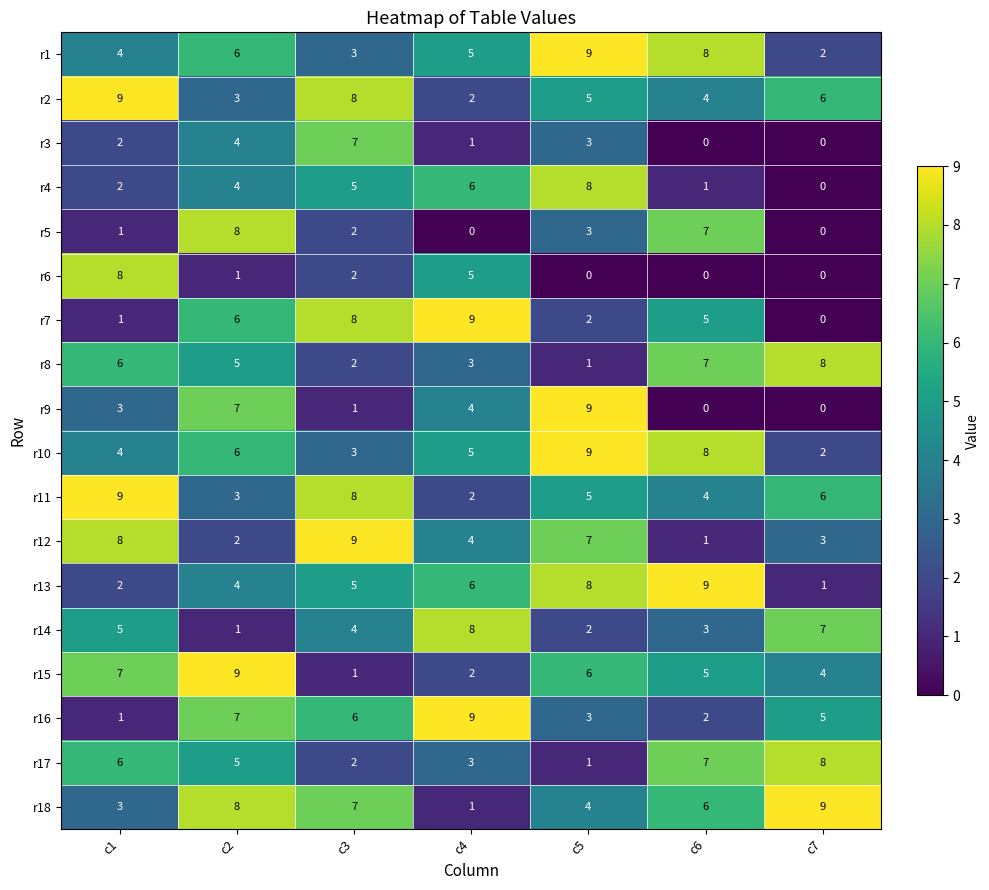

What is the difference between the r7 values at c7 and c6?

5